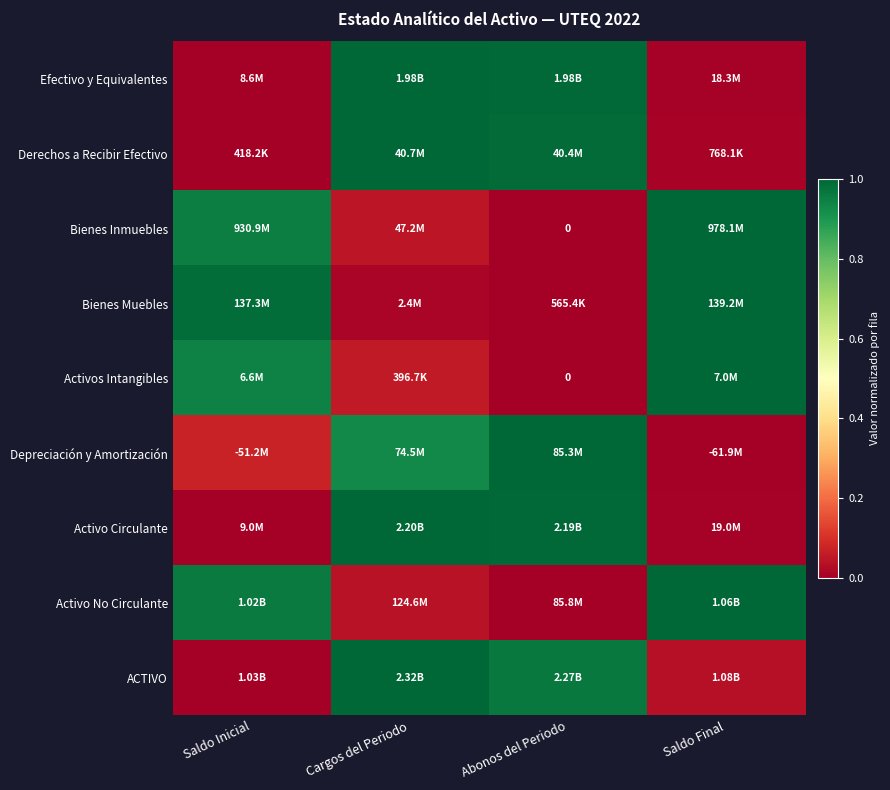

The value of ACTIVO at Saldo Inicial is 0.0. True or false?

True